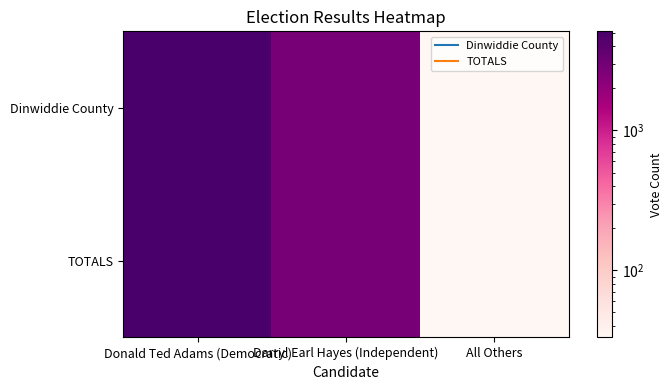

List the series in order of their peak value, lowest first.

Dinwiddie County, TOTALS